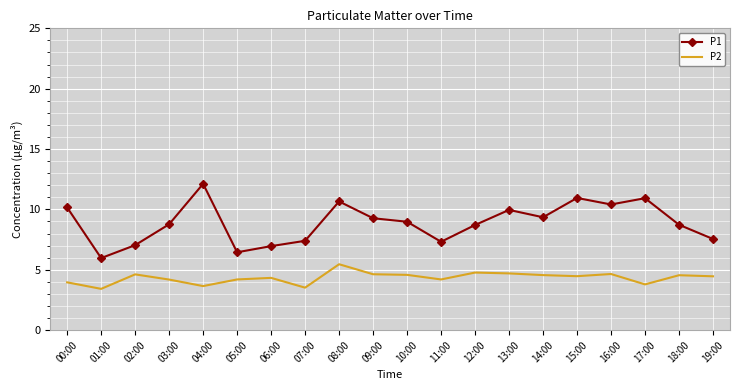

True or false: P2 has more than 1 interior local peaks.

True